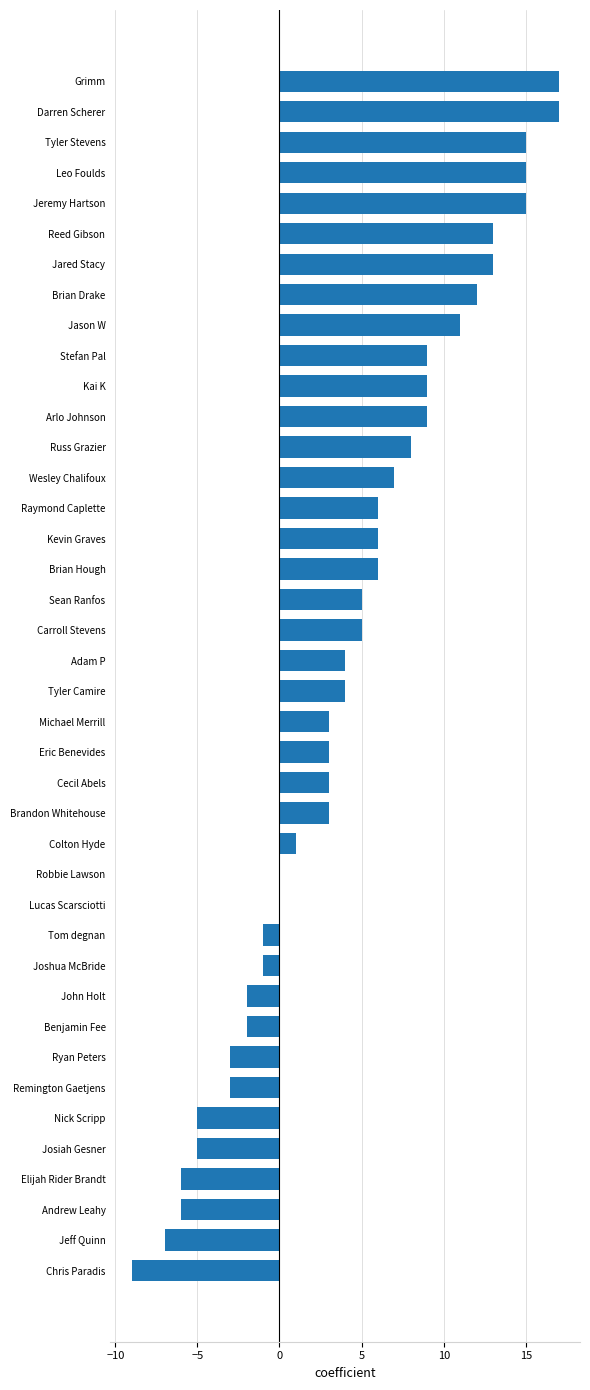

Between Russ Grazier and Reed Gibson, which is larger?

Reed Gibson